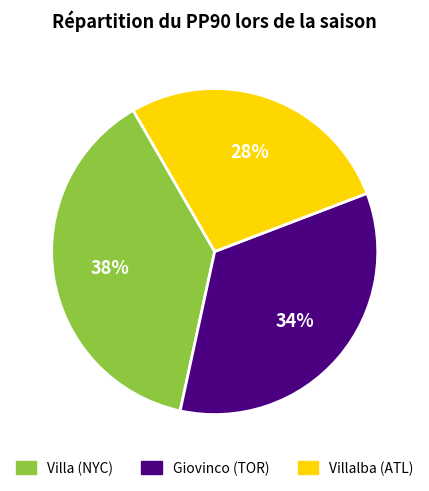

Is it true that Villa (NYC) is 46% of the pie?

False